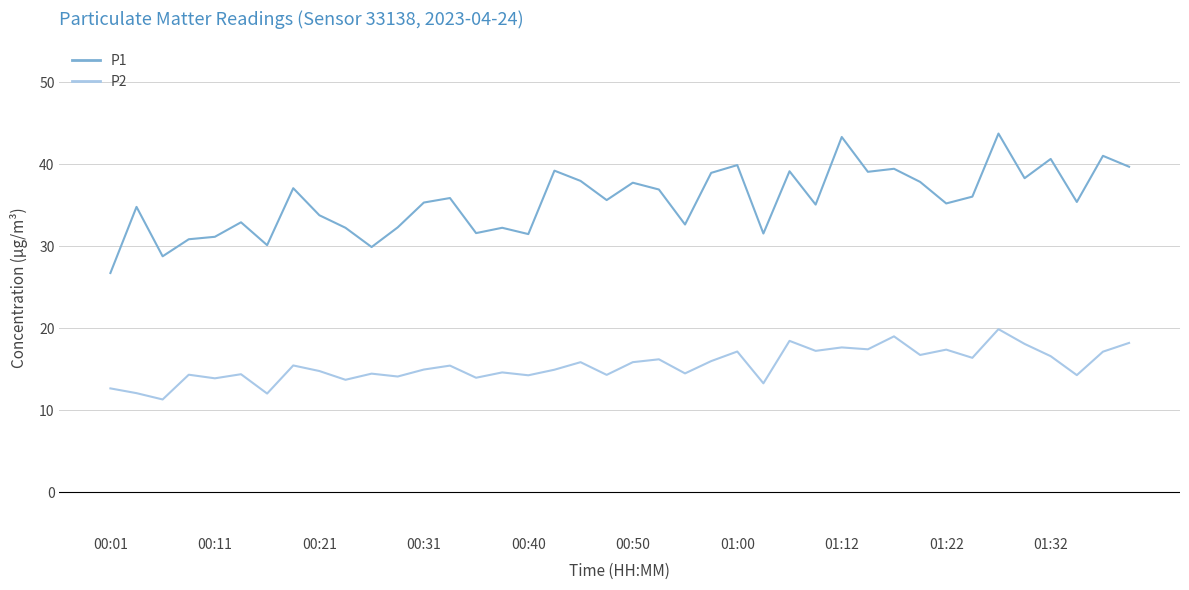

List the series in order of their overall mean, lowest first.

P2, P1